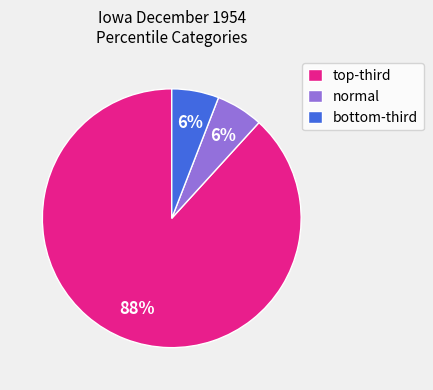

Does any single category account for the majority?

Yes